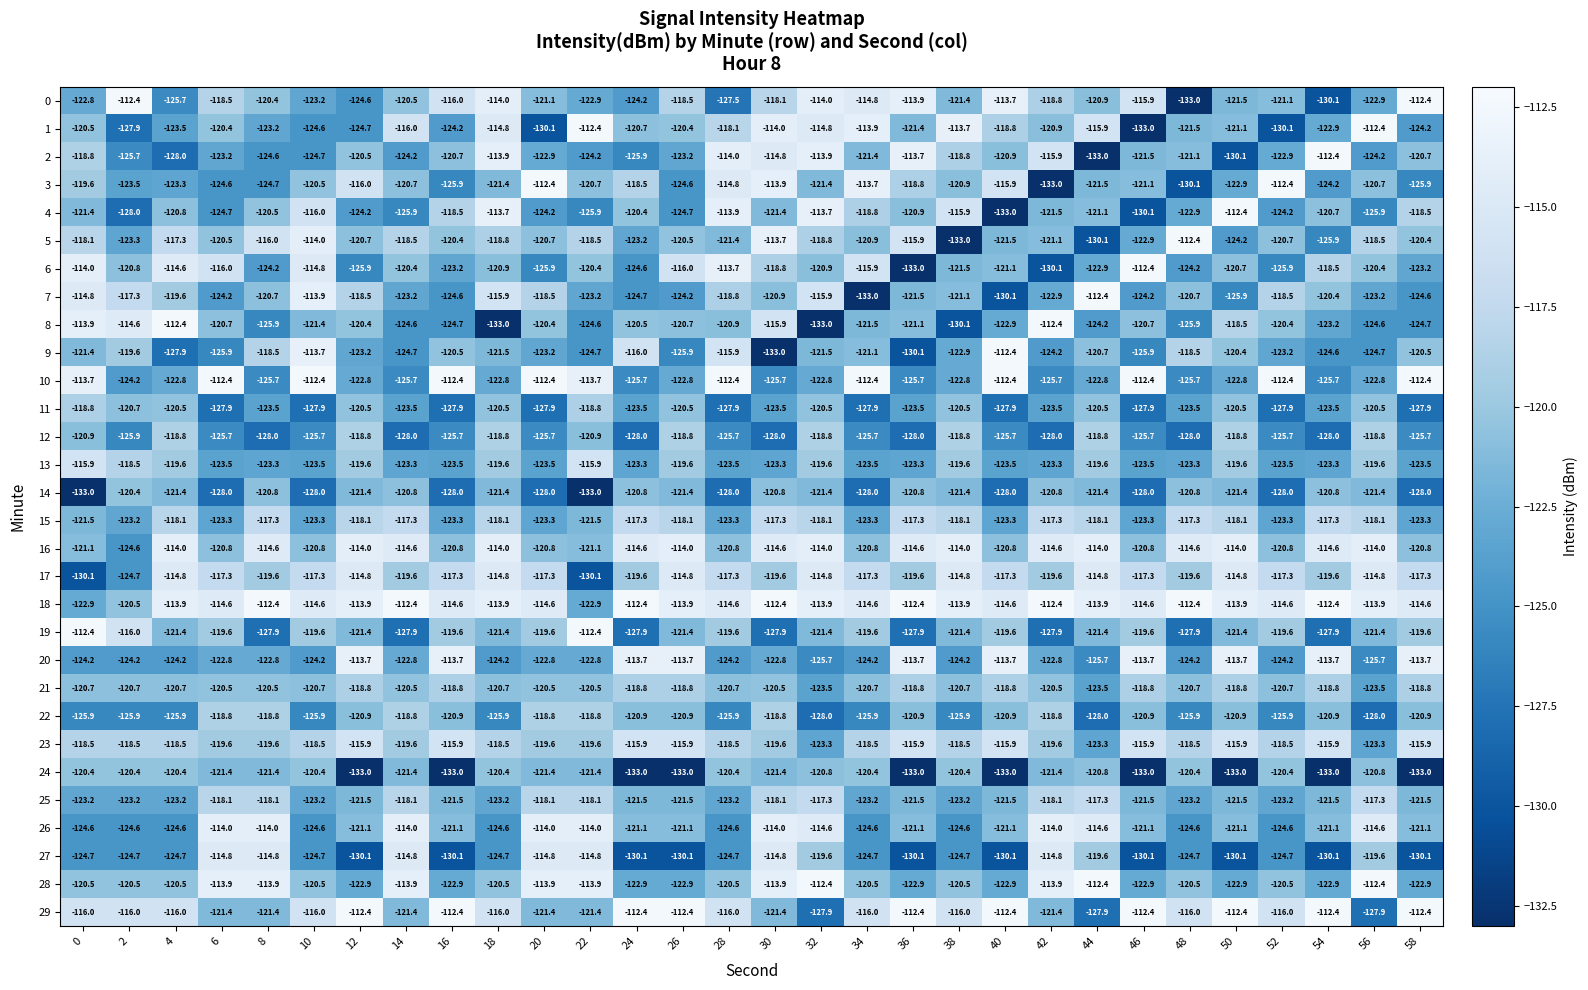

What is the difference between the highest and lowest values at 30?

20.6